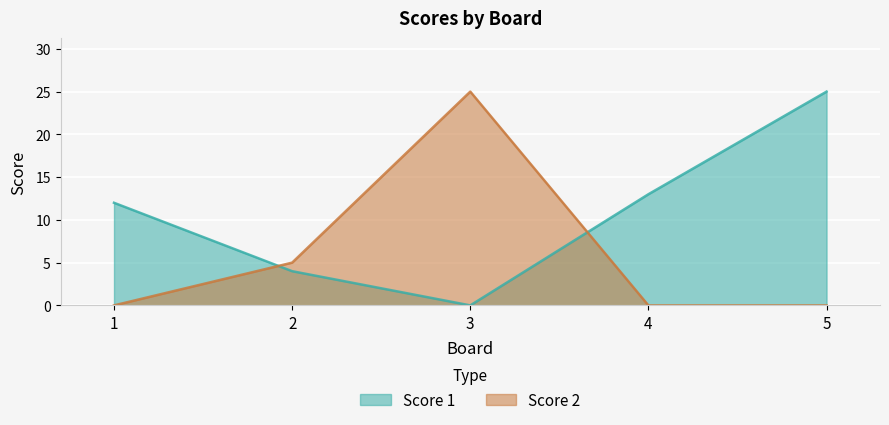

Is it true that Score 2 equals 0 at 5?

True